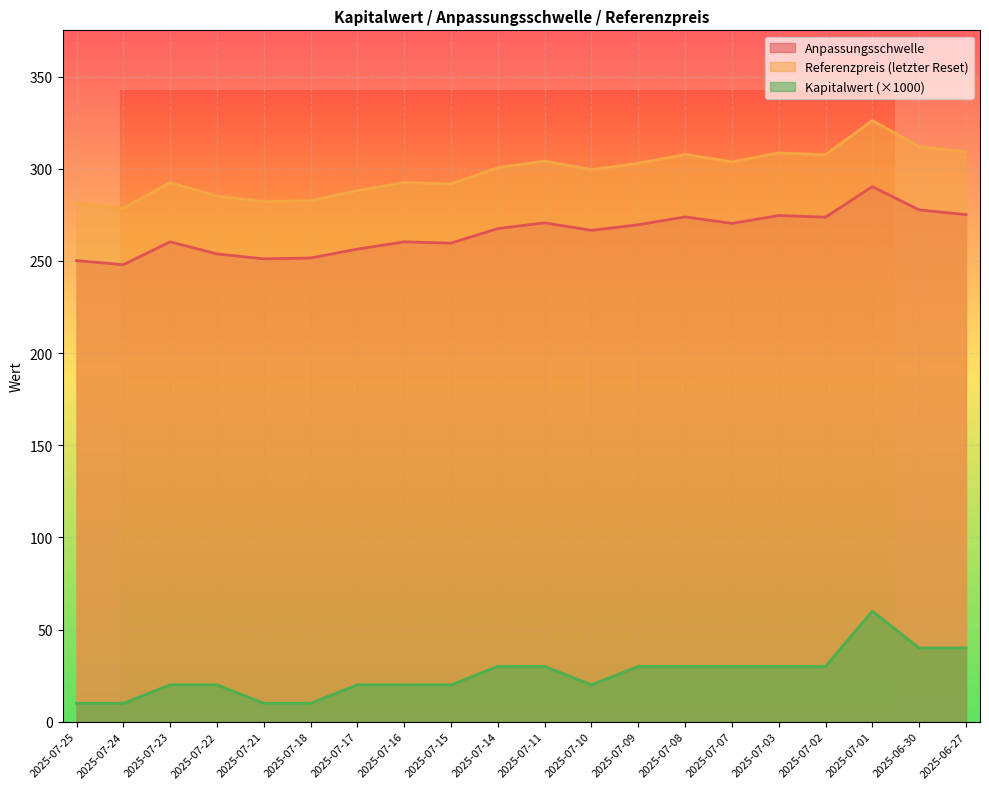

What is the label of the 1st point from the right?

2025-06-27